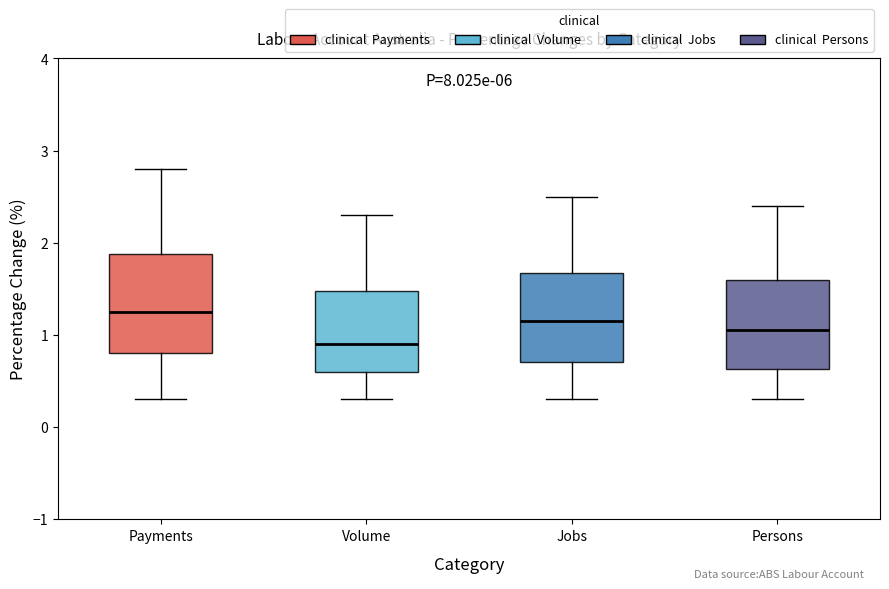

Where does the lower whisker of the box for Persons end on the y-axis? The values are not printed on the chart, so give them approximately, as read against the axis.

0.3